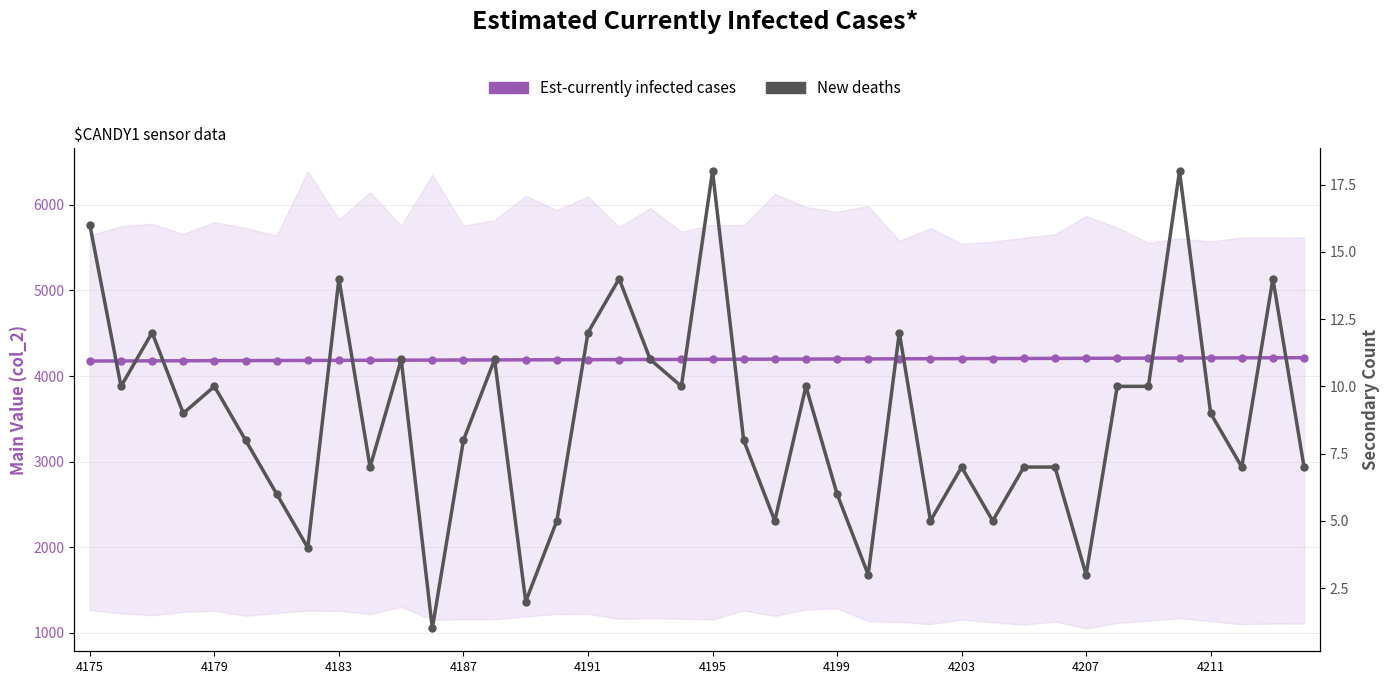

Which series has the widest spread of values?

Est-currently infected cases